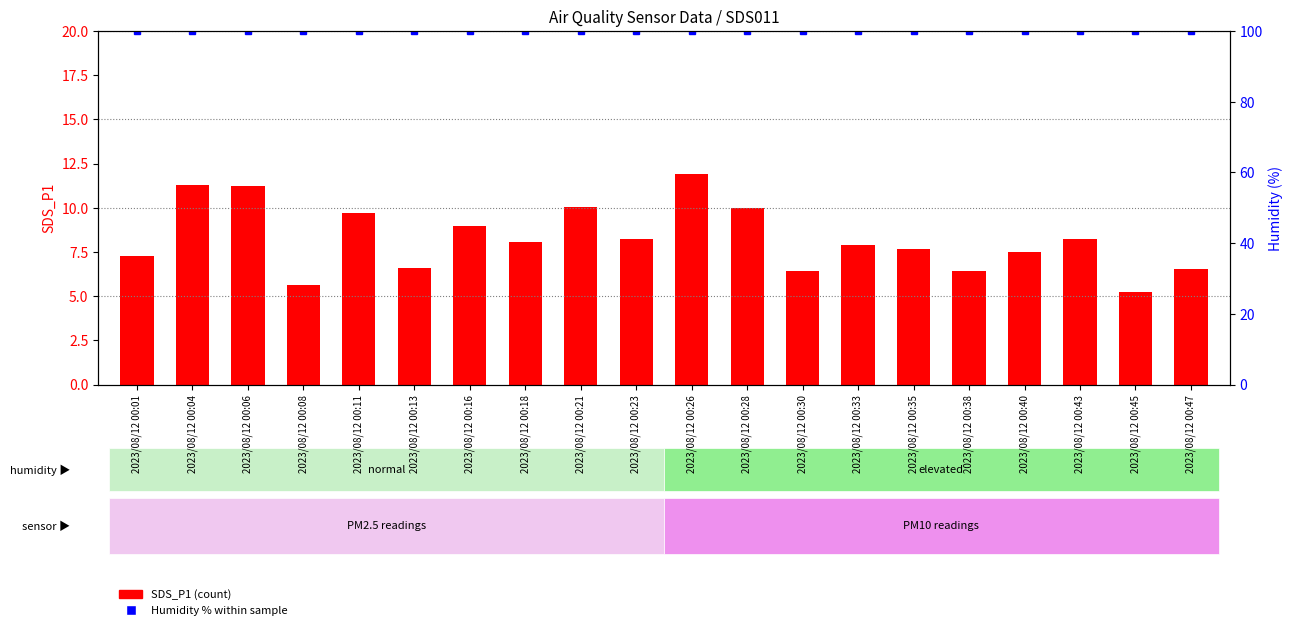

Rank the series at 2023/08/12 00:11 from highest to lowest value.

Humidity %, SDS_P1 (count)